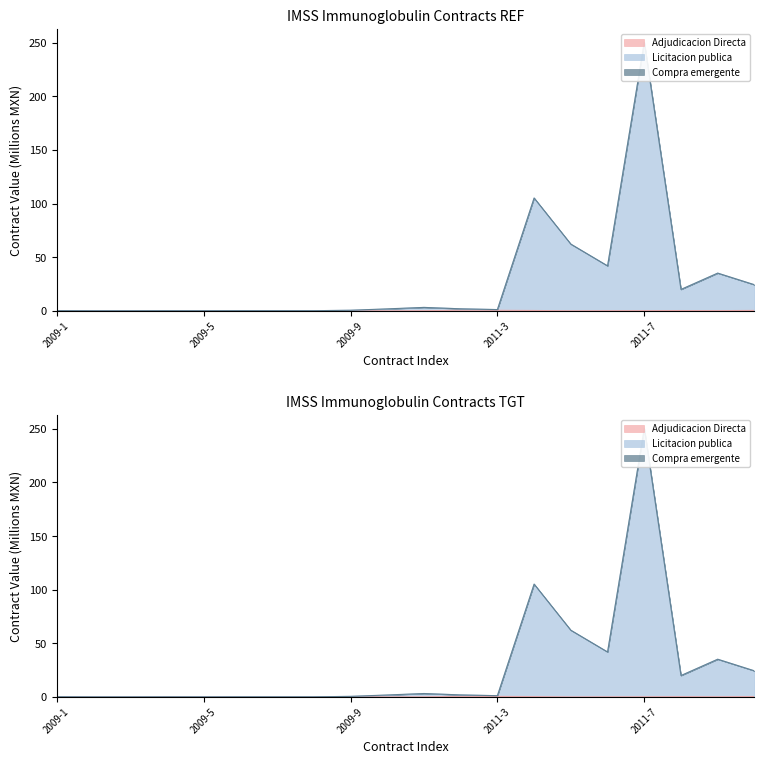

What is the average value of the Licitacion publica series?

27.4